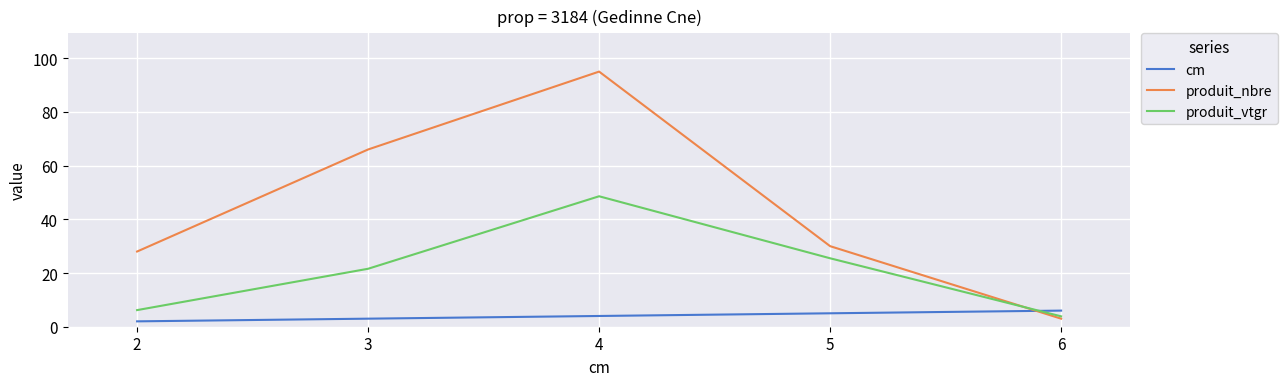

Is the value of produit_vtgr at 5 greater than the value of cm at 6?

Yes